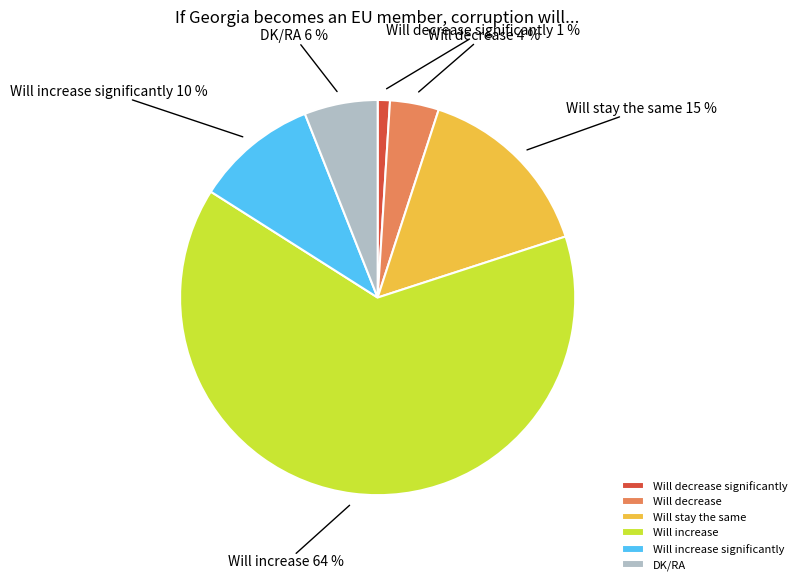

What is the ratio of the value at Will decrease to the value at Will decrease significantly?

4.0